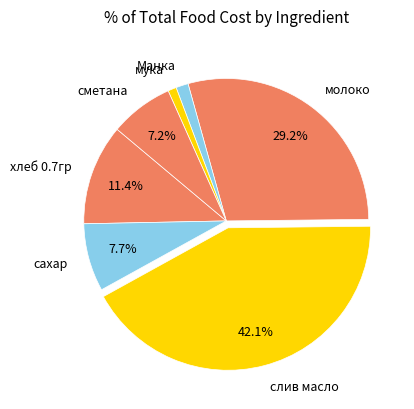

Does хлеб 0.7гр represent more than half of the total?

No